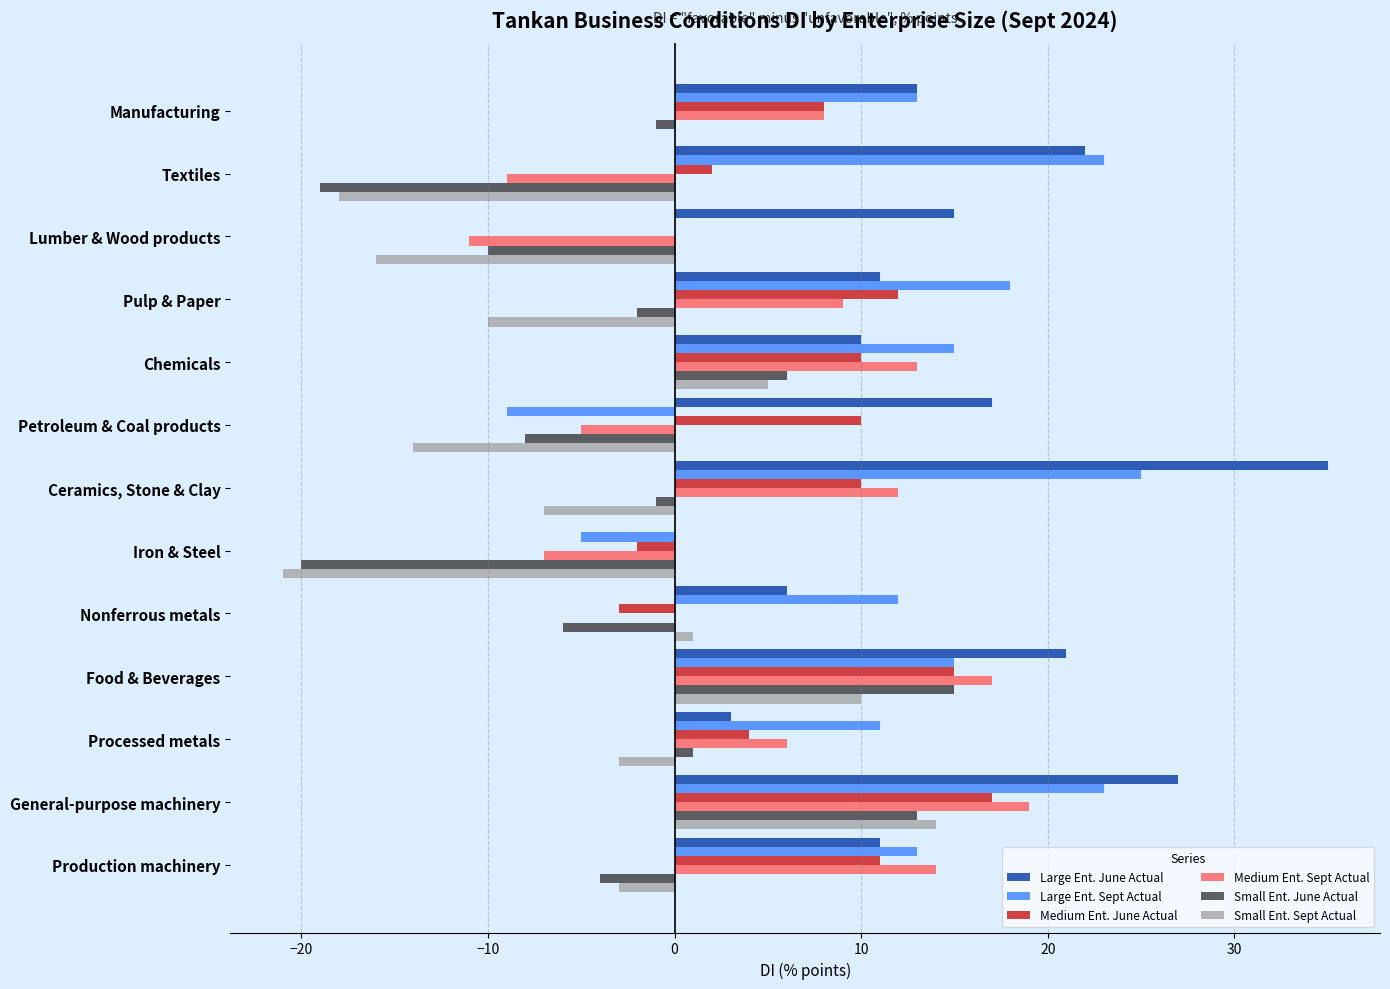

What is the highest value of the Medium Ent. Sept Actual series?

19